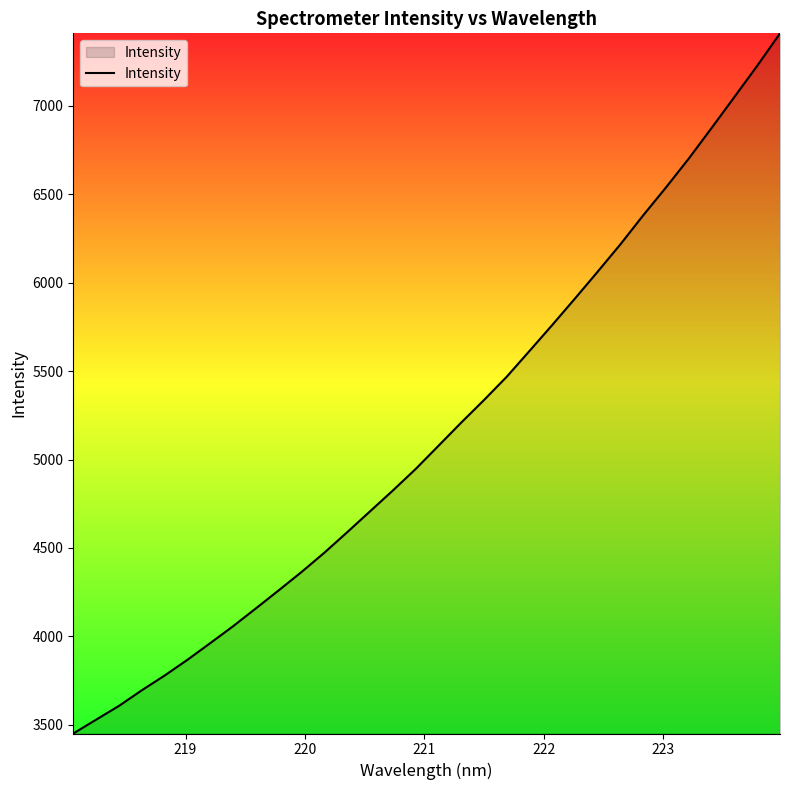

What is the difference between the maximum and minimum values?

3958.0